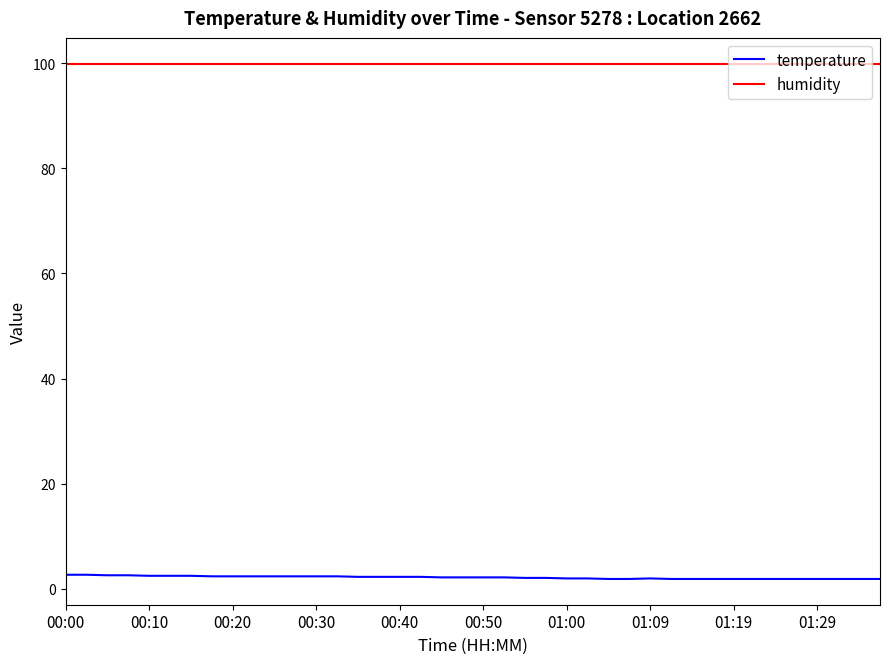

True or false: temperature and humidity cross at least once.

False